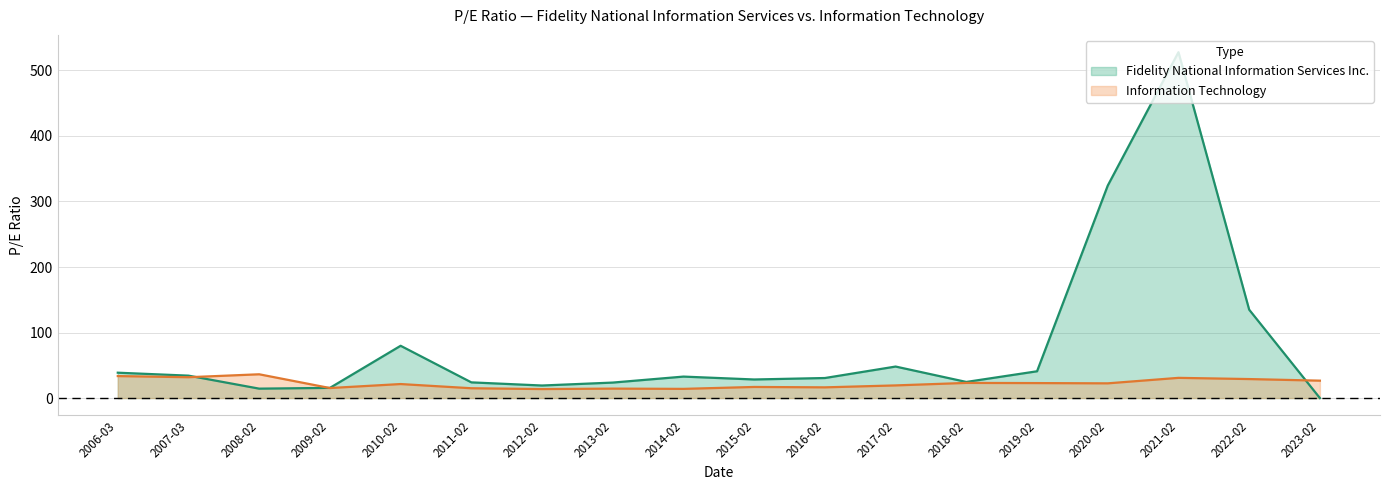

Does the chart display data point markers on the line(s)?

No